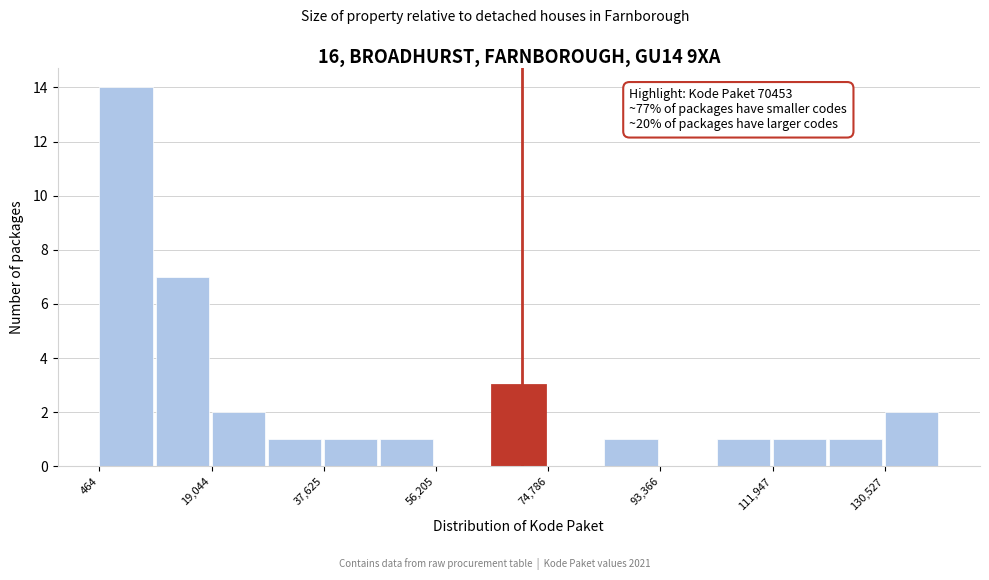

Over which range of the x-axis is the bar tallest?

0 to 10000